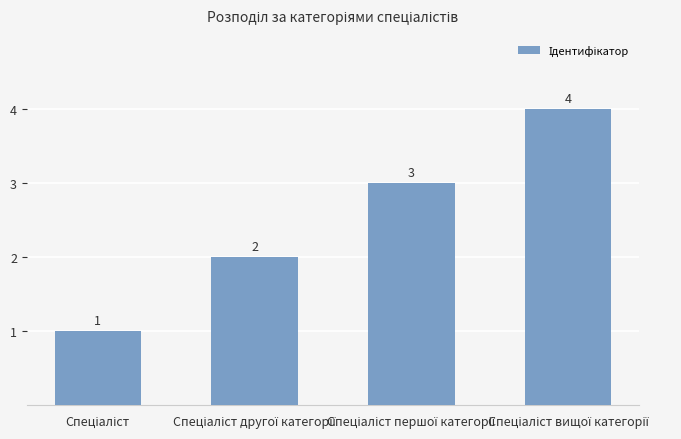

What is the sum of all values?

10